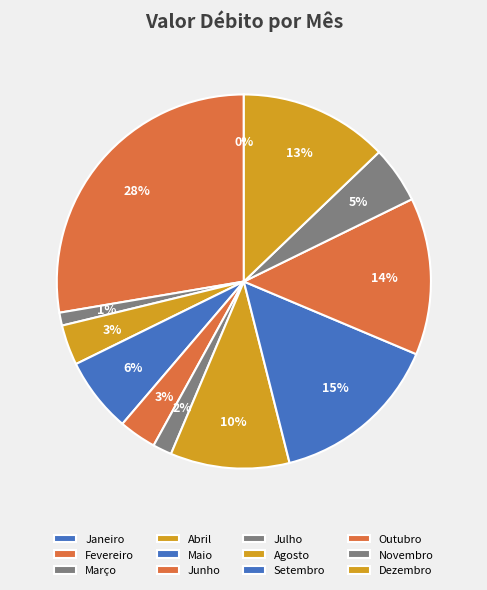

Which category has the smallest portion of the pie?

Janeiro